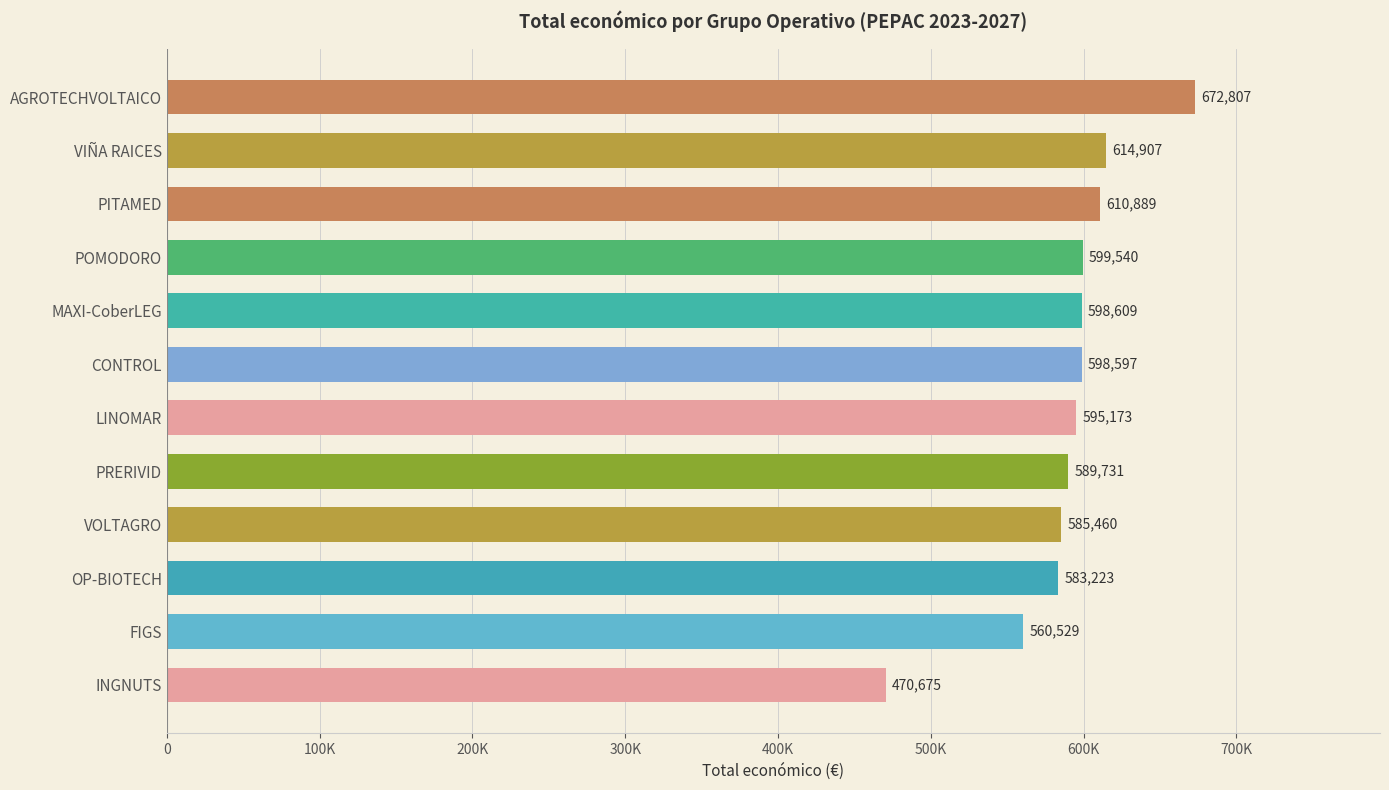

List the labels in order of value, largest first.

AGROTECHVOLTAICO, VIÑA RAICES, PITAMED, POMODORO, MAXI-CoberLEG, CONTROL, LINOMAR, PRERIVID, VOLTAGRO, OP-BIOTECH, FIGS, INGNUTS